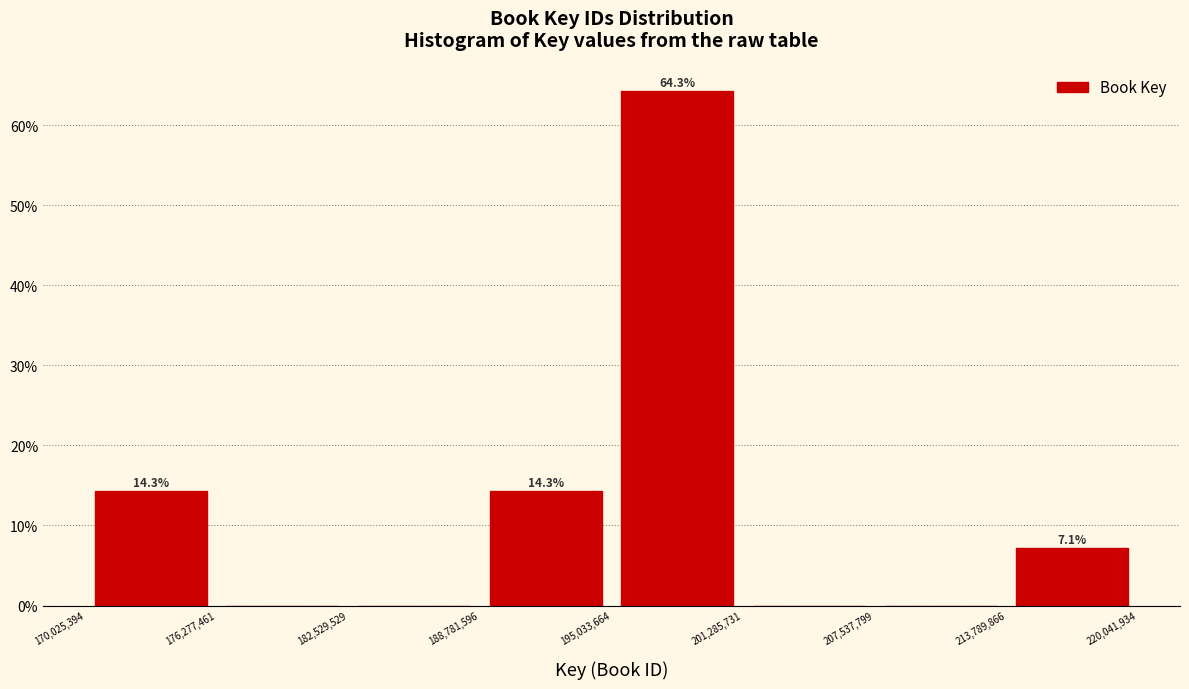

Over which range of the x-axis is the bar tallest?

195,033,664 to 201,285,731